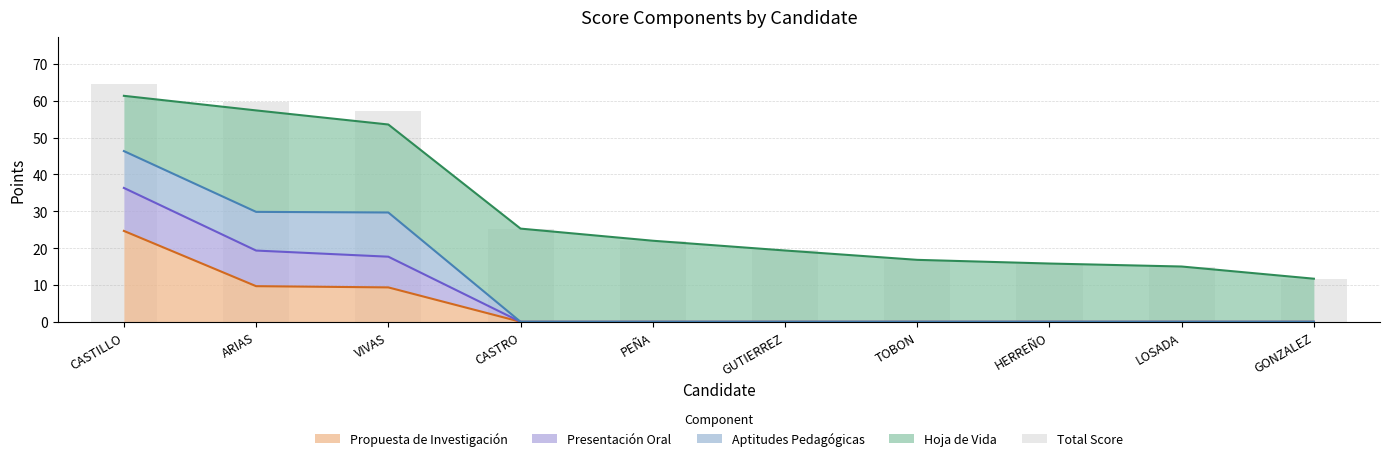

Reading left to right, list all the values displayed in this chart.

64.4	59.8	57.3	25.3	22.0	19.4	16.8	15.8	15.0	11.7